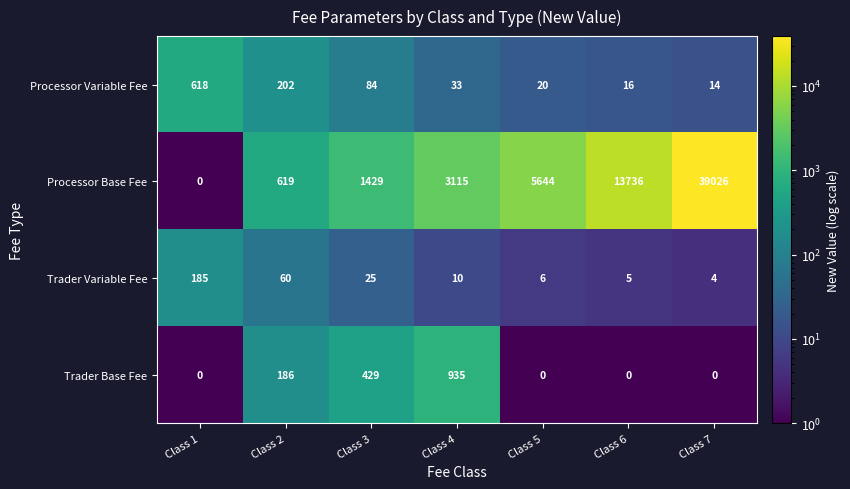

What is the sum of all Trader Base Fee values?

1550